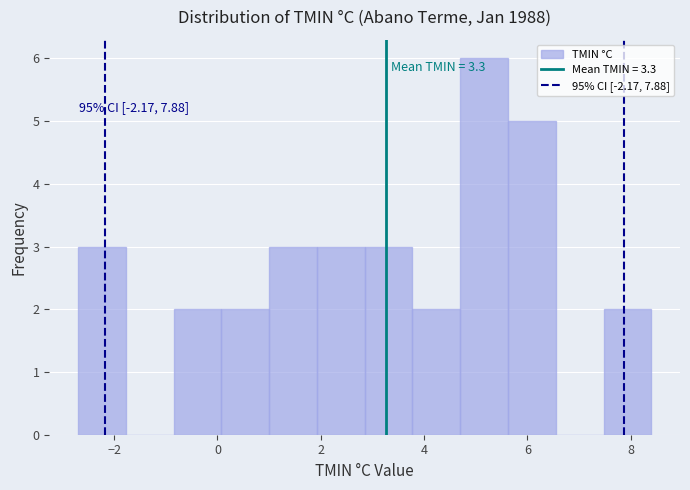

Which range on the x-axis has the tallest bar?

4.8 to 5.6